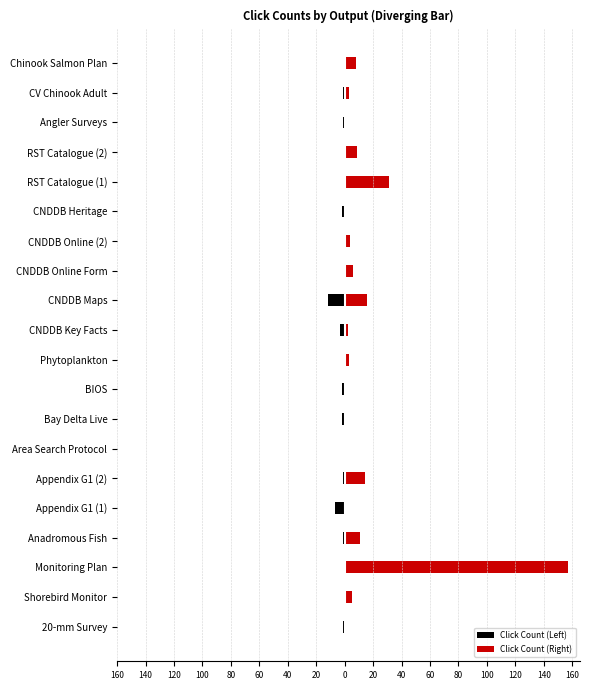

What is the maximum value for Click Count (Right)?

157